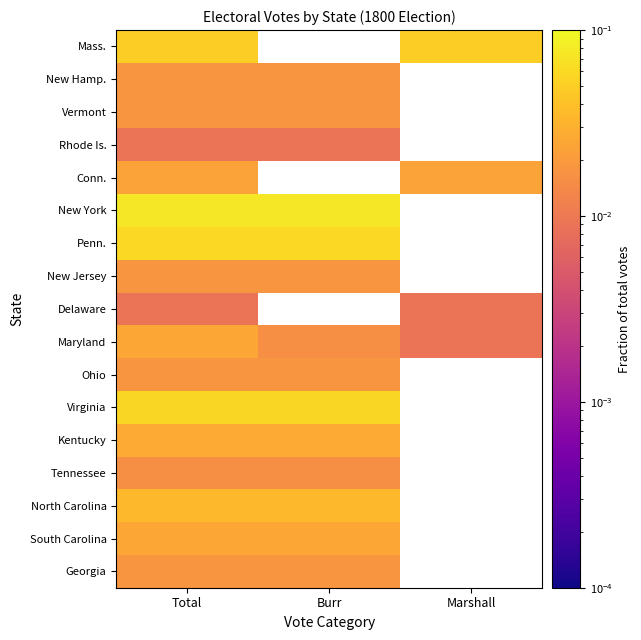

How many data points in North Carolina are above 0?

2